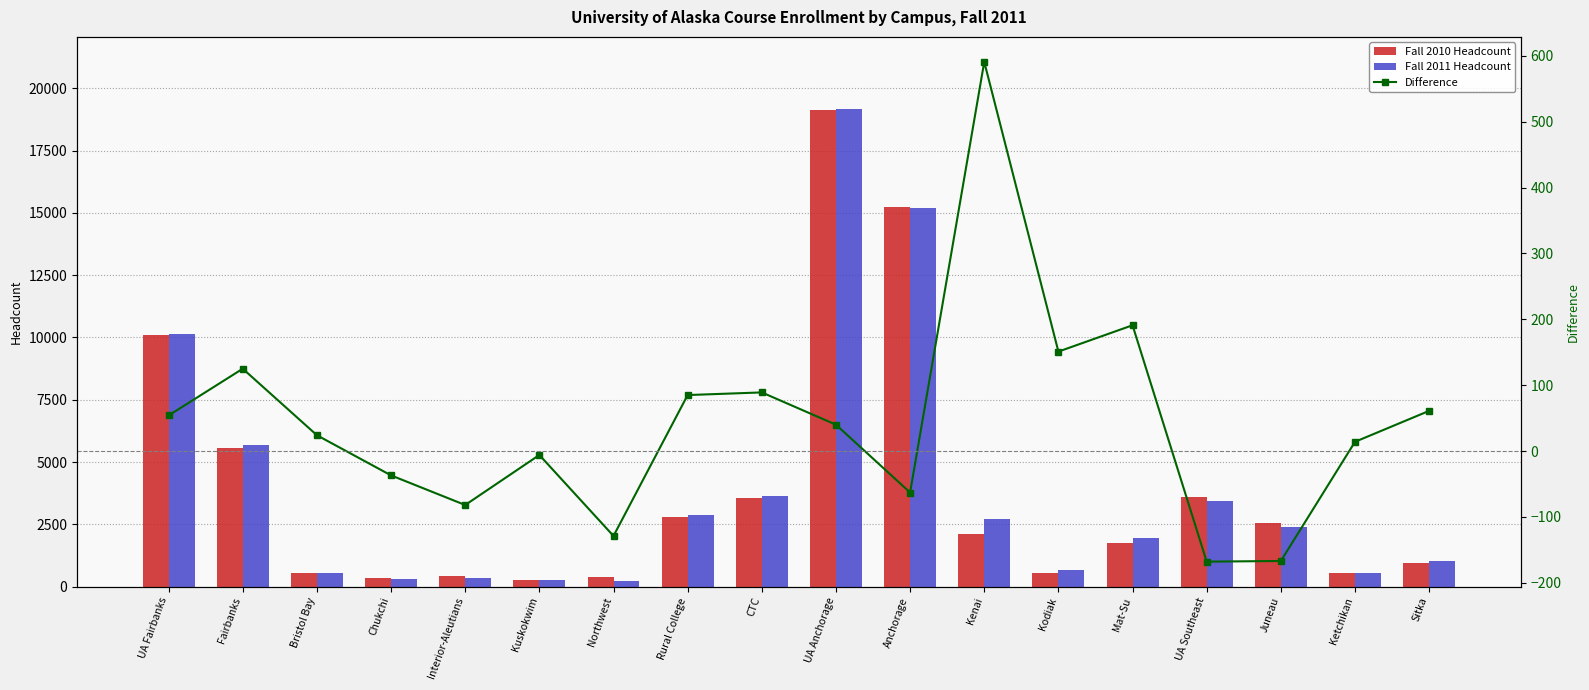

Reading right to left, extract all data points from this chart.

Fall 2010 Headcount: 960	553	2568	3586	1745	536	2129	15254	19143	3561	2787	371	261	416	333	535	5573	10089
Fall 2011 Headcount: 1021	567	2401	3418	1936	687	2720	15191	19183	3650	2872	242	255	334	296	559	5698	10143
Difference: 61	14	-167	-168	191	151	591	-63	40	89	85	-129	-6	-82	-37	24	125	54